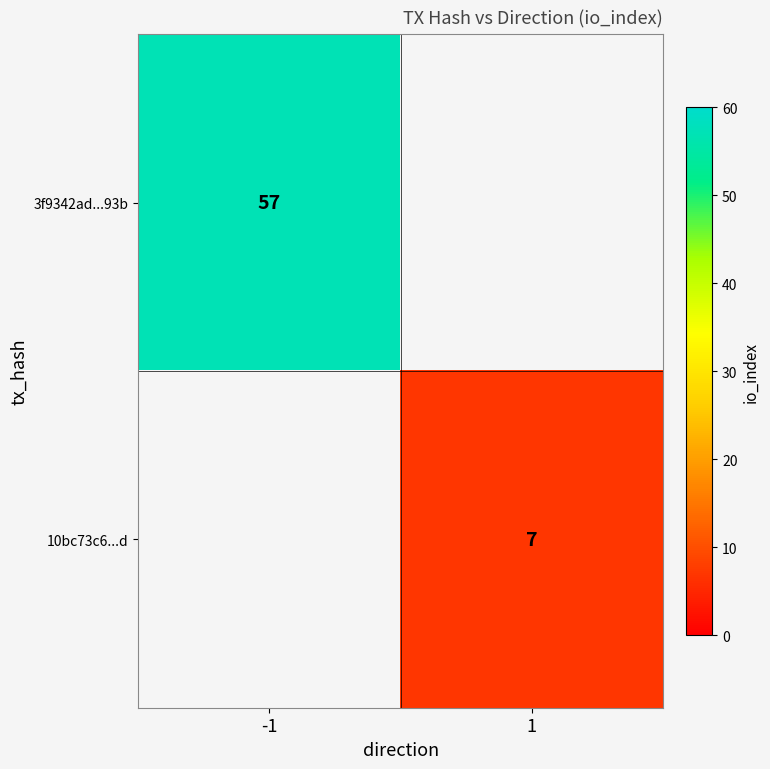

The 10bc73c6...d series shows 7 at 1. True or false?

True